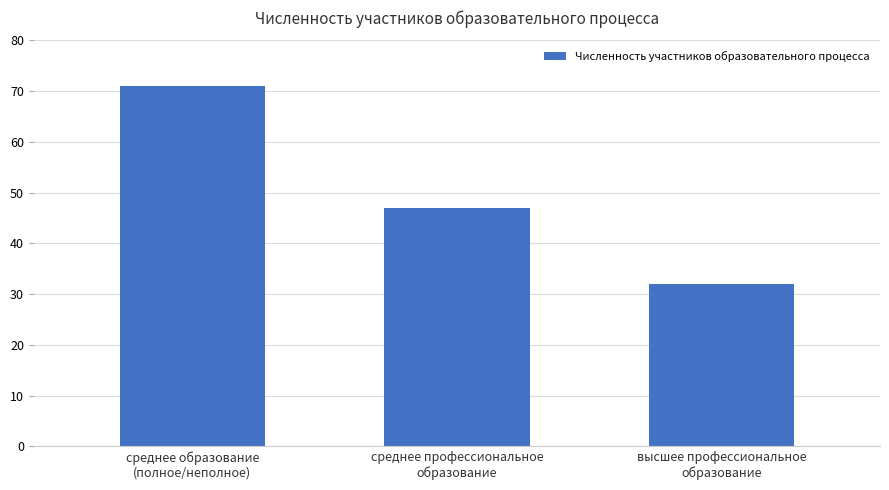

What is the label of the 1st bar from the right?

высшее профессиональное
образование